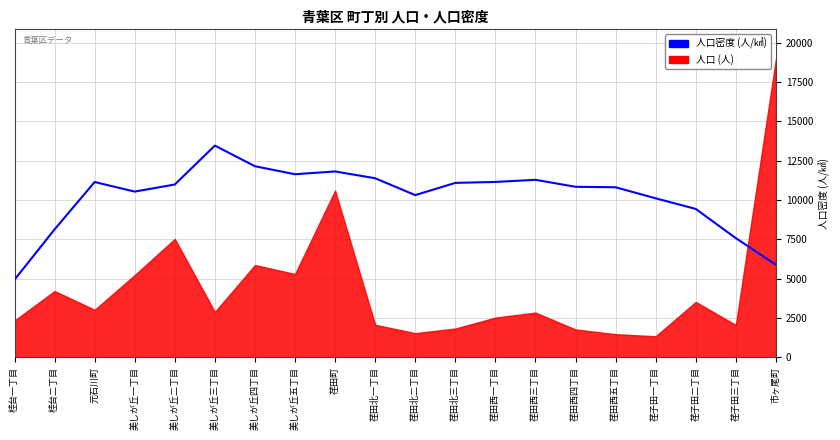

How many data points does each series have?

20